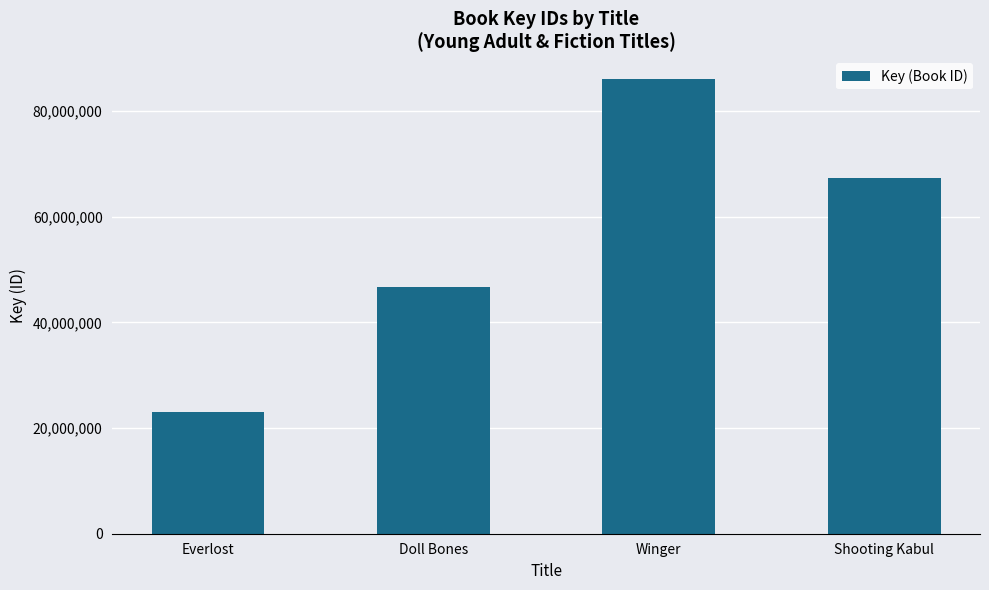

What is the difference between the second highest and second lowest values?

20697458